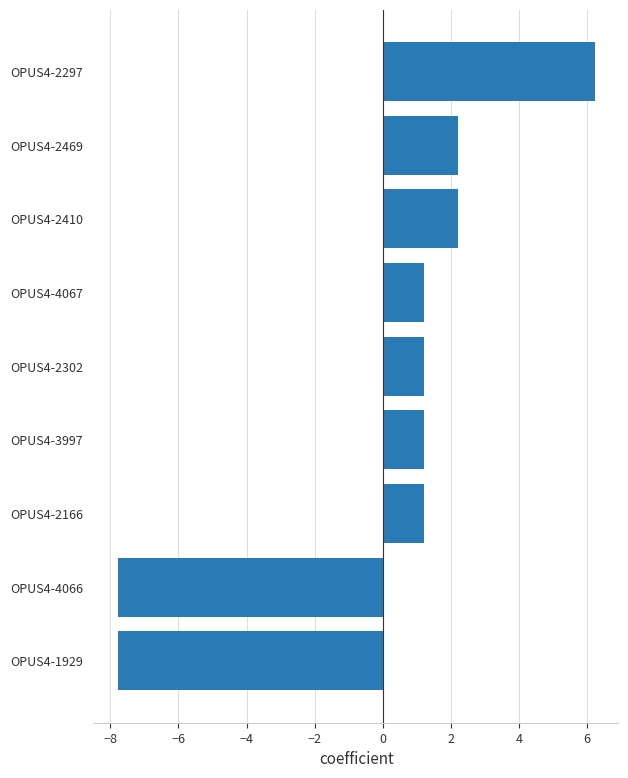

What is the difference between the maximum and minimum values?

14.0